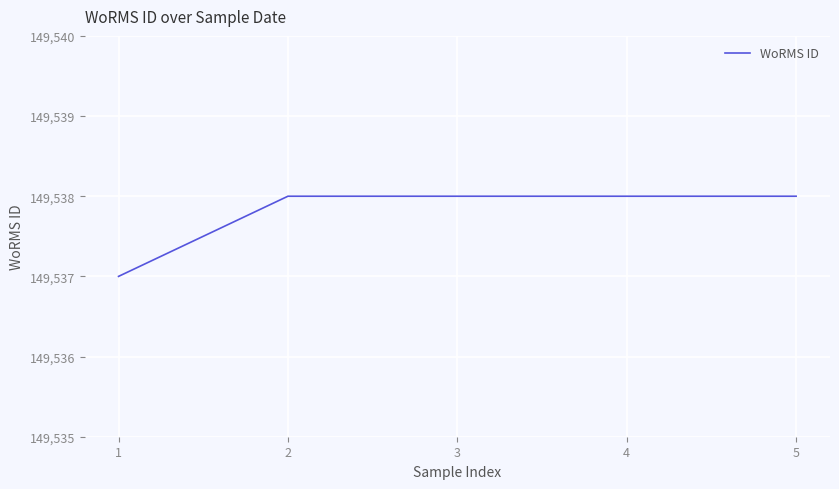

True or false: the data shows 149538 at 5.

True